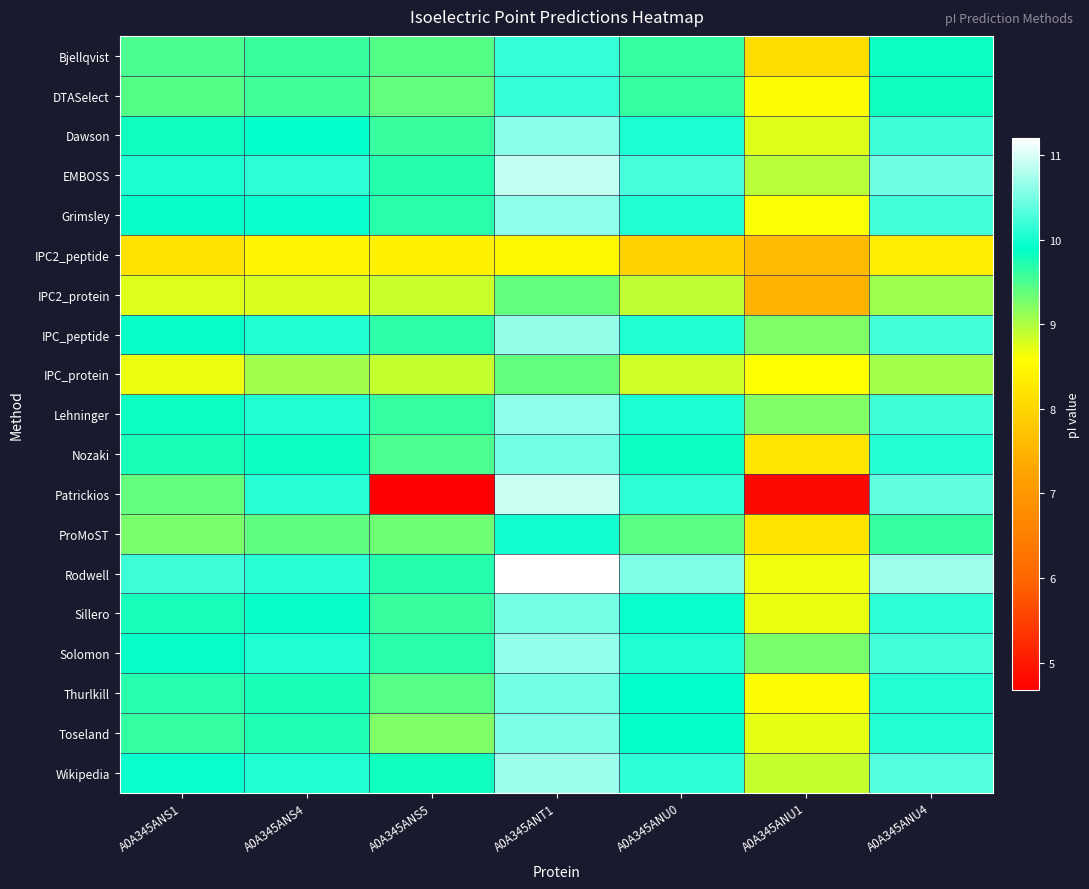

Reading left to right, what are all the values shown in this chart?

Bjellqvist: A0A345ANS1=9.5	A0A345ANS4=9.6	A0A345ANS5=9.5	A0A345ANT1=10.2	A0A345ANU0=9.6	A0A345ANU1=8.1	A0A345ANU4=9.8
DTASelect: A0A345ANS1=9.5	A0A345ANS4=9.6	A0A345ANS5=9.4	A0A345ANT1=10.2	A0A345ANU0=9.6	A0A345ANU1=8.5	A0A345ANU4=9.8
Dawson: A0A345ANS1=9.8	A0A345ANS4=9.9	A0A345ANS5=9.6	A0A345ANT1=10.6	A0A345ANU0=10.0	A0A345ANU1=8.7	A0A345ANU4=10.2
EMBOSS: A0A345ANS1=10.0	A0A345ANS4=10.1	A0A345ANS5=9.7	A0A345ANT1=10.9	A0A345ANU0=10.2	A0A345ANU1=8.9	A0A345ANU4=10.5
Grimsley: A0A345ANS1=9.9	A0A345ANS4=9.9	A0A345ANS5=9.7	A0A345ANT1=10.6	A0A345ANU0=10.1	A0A345ANU1=8.6	A0A345ANU4=10.2
IPC2_peptide: A0A345ANS1=8.2	A0A345ANS4=8.4	A0A345ANS5=8.4	A0A345ANT1=8.5	A0A345ANU0=7.9	A0A345ANU1=7.6	A0A345ANU4=8.3
IPC2_protein: A0A345ANS1=8.8	A0A345ANS4=8.8	A0A345ANS5=8.9	A0A345ANT1=9.4	A0A345ANU0=8.9	A0A345ANU1=7.5	A0A345ANU4=9.1
IPC_peptide: A0A345ANS1=9.9	A0A345ANS4=10.0	A0A345ANS5=9.7	A0A345ANT1=10.6	A0A345ANU0=10.0	A0A345ANU1=9.2	A0A345ANU4=10.2
IPC_protein: A0A345ANS1=8.7	A0A345ANS4=9.1	A0A345ANS5=8.9	A0A345ANT1=9.4	A0A345ANU0=8.8	A0A345ANU1=8.6	A0A345ANU4=9.0
Lehninger: A0A345ANS1=9.8	A0A345ANS4=10.0	A0A345ANS5=9.6	A0A345ANT1=10.6	A0A345ANU0=10.0	A0A345ANU1=9.2	A0A345ANU4=10.2
Nozaki: A0A345ANS1=9.8	A0A345ANS4=9.8	A0A345ANS5=9.5	A0A345ANT1=10.5	A0A345ANU0=9.8	A0A345ANU1=8.2	A0A345ANU4=10.1
Patrickios: A0A345ANS1=9.4	A0A345ANS4=10.1	A0A345ANS5=4.7	A0A345ANT1=10.9	A0A345ANU0=10.1	A0A345ANU1=4.8	A0A345ANU4=10.4
ProMoST: A0A345ANS1=9.3	A0A345ANS4=9.4	A0A345ANS5=9.3	A0A345ANT1=10.0	A0A345ANU0=9.4	A0A345ANU1=8.2	A0A345ANU4=9.6
Rodwell: A0A345ANS1=10.2	A0A345ANS4=10.1	A0A345ANS5=9.7	A0A345ANT1=11.2	A0A345ANU0=10.5	A0A345ANU1=8.7	A0A345ANU4=10.7
Sillero: A0A345ANS1=9.8	A0A345ANS4=9.9	A0A345ANS5=9.6	A0A345ANT1=10.5	A0A345ANU0=9.9	A0A345ANU1=8.7	A0A345ANU4=10.1
Solomon: A0A345ANS1=9.9	A0A345ANS4=10.0	A0A345ANS5=9.7	A0A345ANT1=10.6	A0A345ANU0=10.0	A0A345ANU1=9.3	A0A345ANU4=10.2
Thurlkill: A0A345ANS1=9.7	A0A345ANS4=9.8	A0A345ANS5=9.4	A0A345ANT1=10.5	A0A345ANU0=9.9	A0A345ANU1=8.5	A0A345ANU4=10.1
Toseland: A0A345ANS1=9.6	A0A345ANS4=9.7	A0A345ANS5=9.2	A0A345ANT1=10.5	A0A345ANU0=9.9	A0A345ANU1=8.7	A0A345ANU4=10.1
Wikipedia: A0A345ANS1=9.9	A0A345ANS4=10.0	A0A345ANS5=9.8	A0A345ANT1=10.7	A0A345ANU0=10.1	A0A345ANU1=8.9	A0A345ANU4=10.3